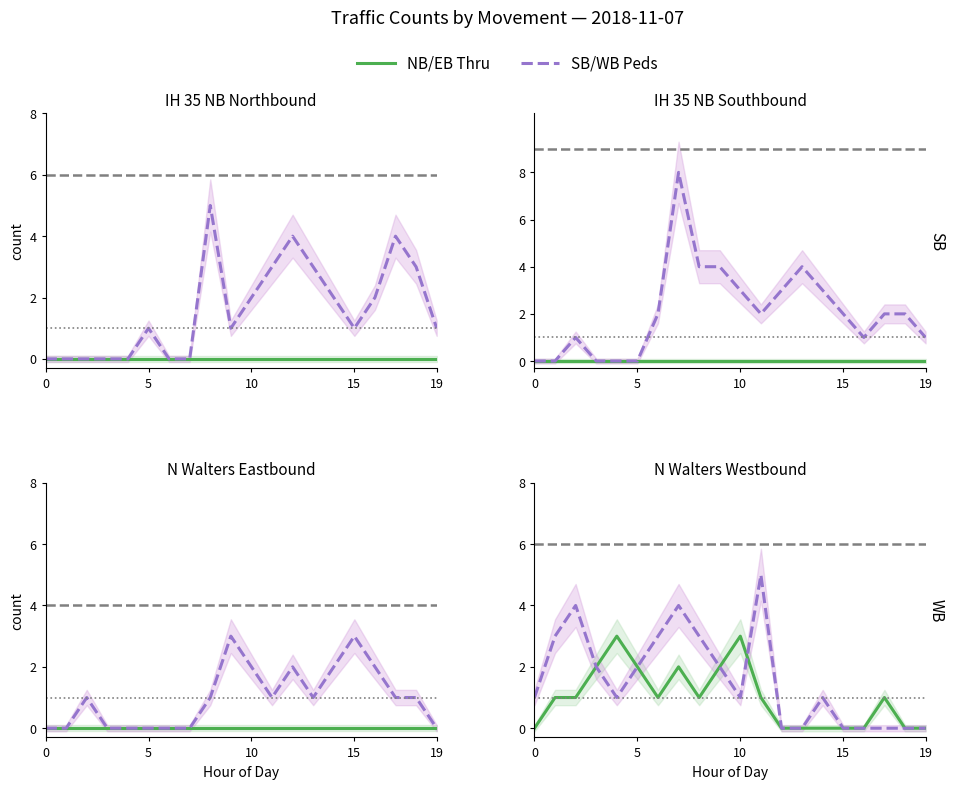

Where does the SB Peds CW series first go above 1?

08:00